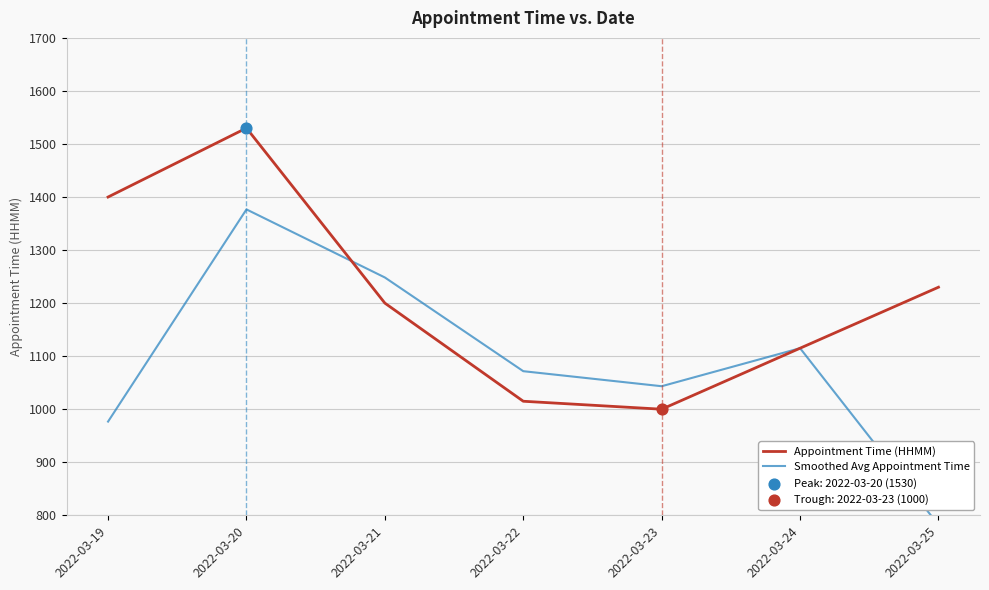

Which series has the widest spread of Y values?

Smoothed Avg Appointment Time